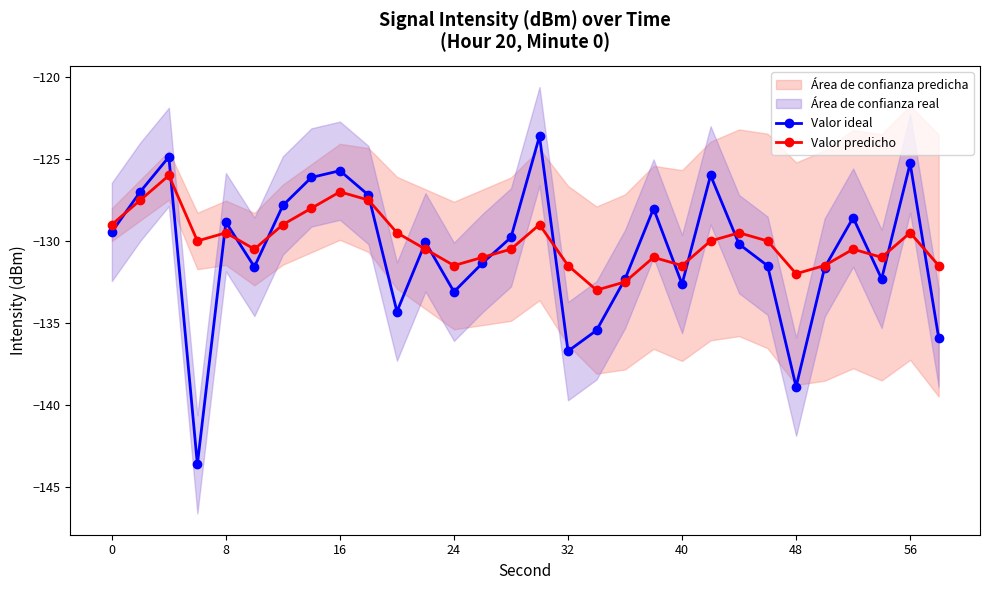

The Valor ideal series shows -128.9 at 8. True or false?

True